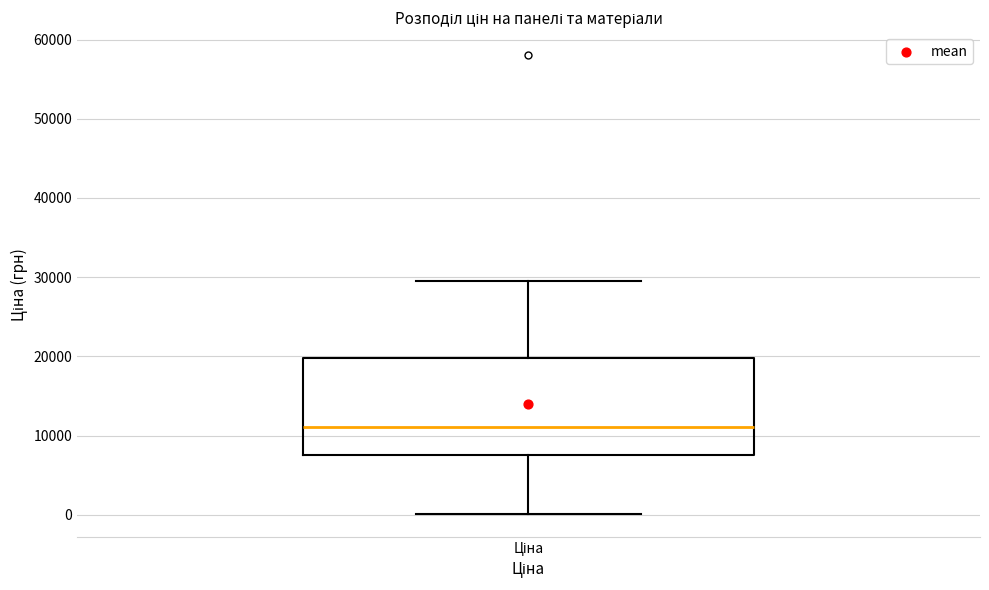

Read this box plot against the y-axis: the position of the median line, the range covered by the box, and the ends of both whiskers. The values are not printed on the chart, so give them approximately, as read against the axis.

median 11000, box 8000 to 20000, whiskers 0 to 30000